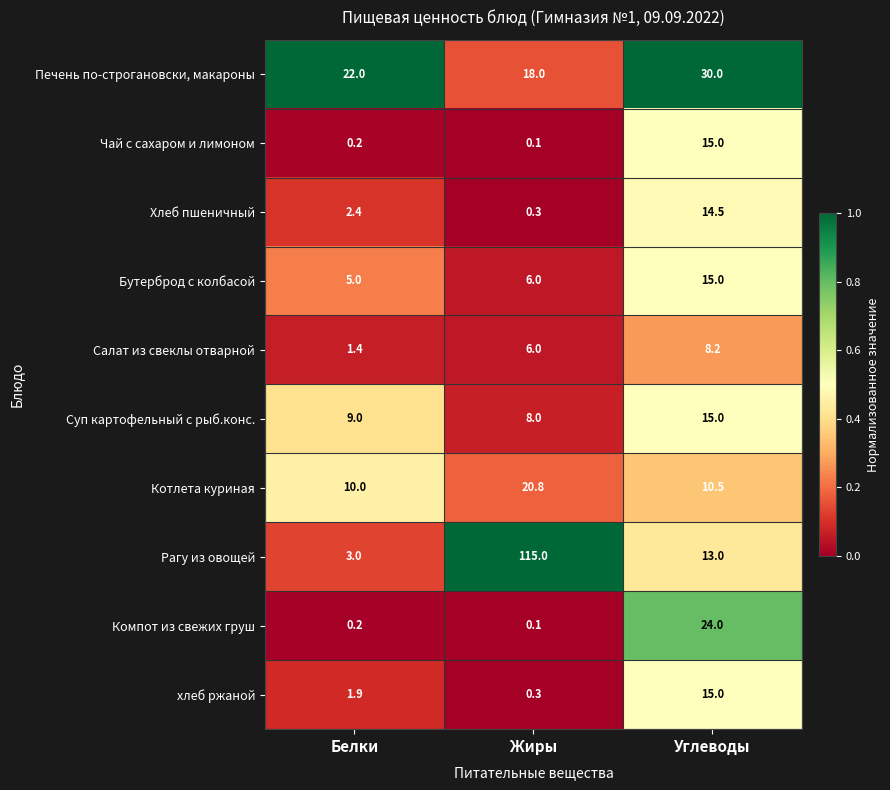

What is the average value of the Салат из свеклы отварной series?

5.2